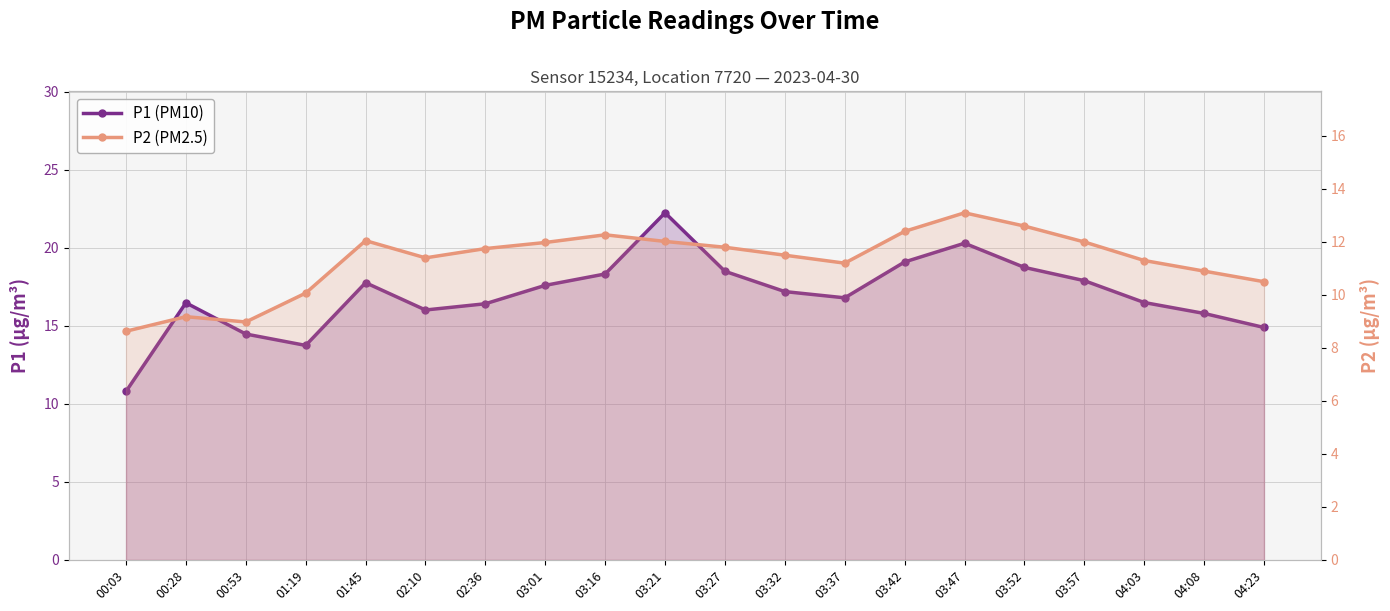

What are all the series names shown in the legend?

P1 (PM10), P2 (PM2.5)